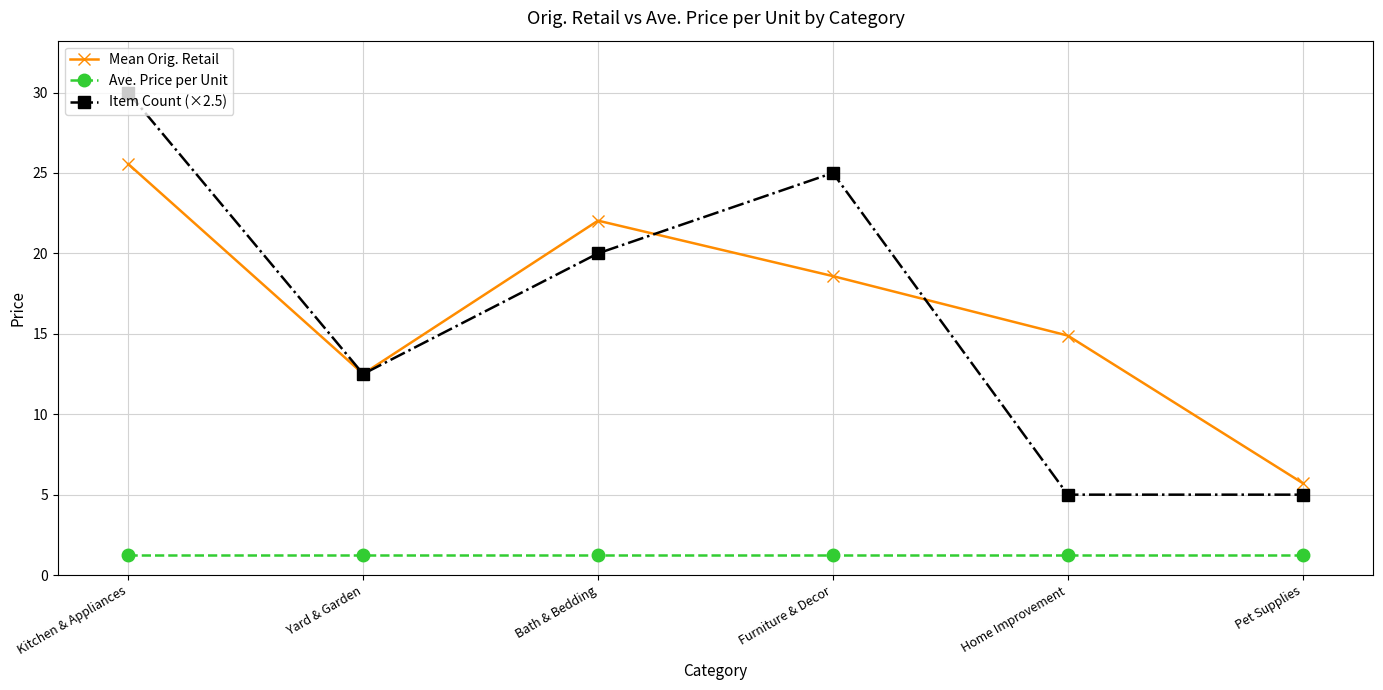

How many categories are shown in the chart?

6